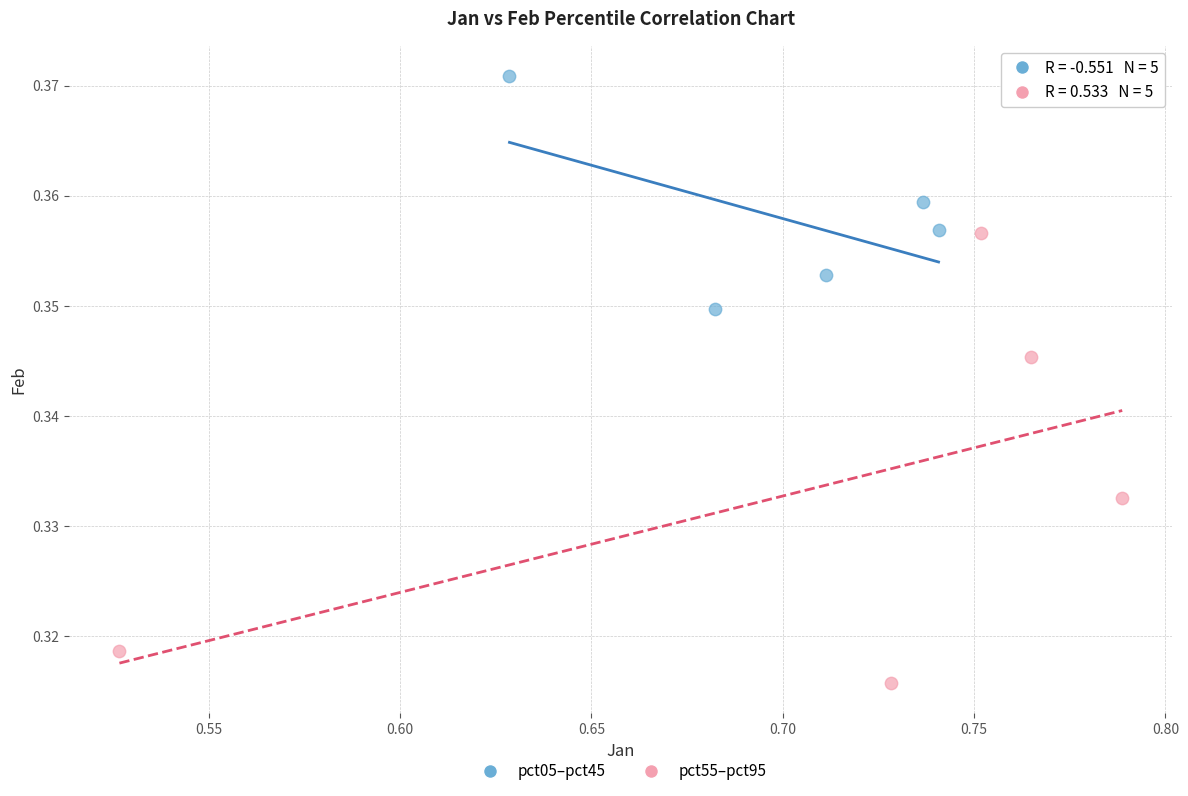

Which series reaches the minimum Y coordinate?

pct55–pct95